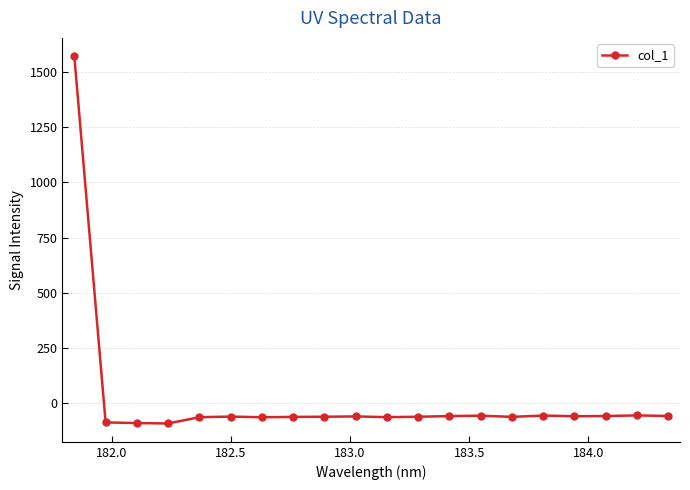

How many lines are shown in the chart?

1